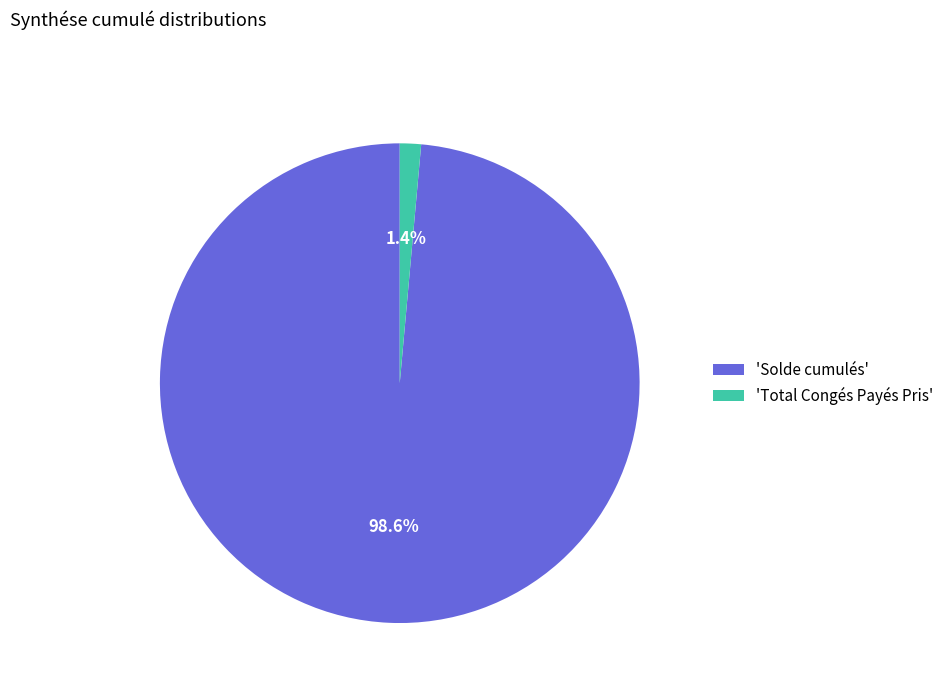

Between 'Solde cumulés' and 'Total Congés Payés Pris', which is larger?

'Solde cumulés'